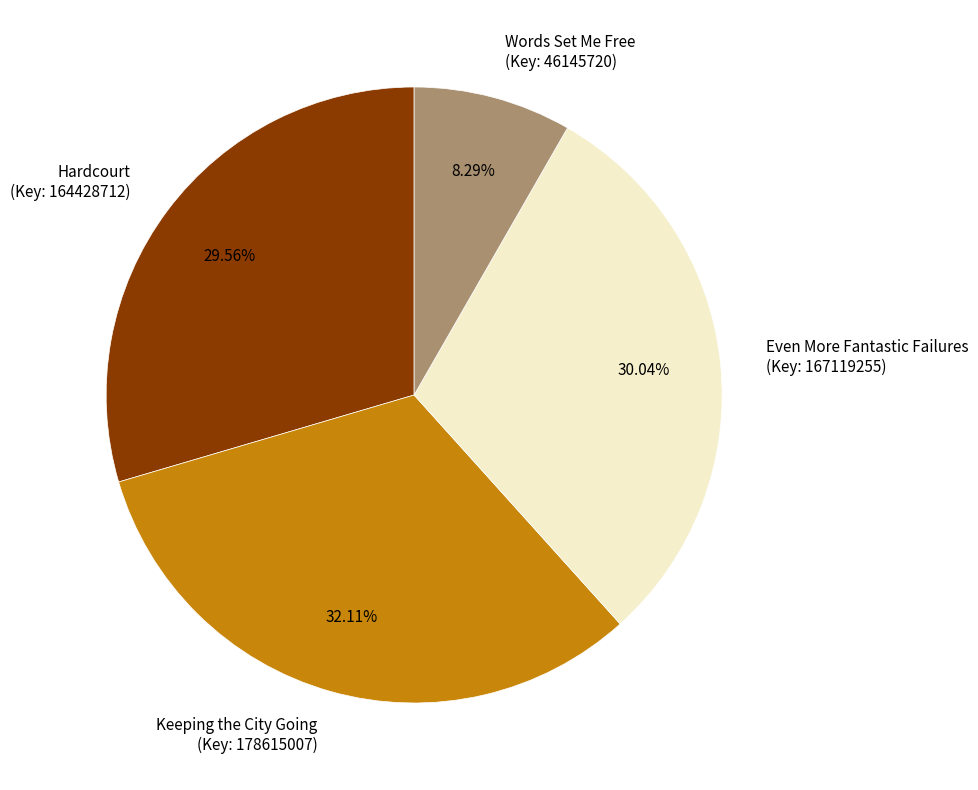

Approximately how many times larger is the value at Even More Fantastic Failures (Key: 167119255) compared to Words Set Me Free (Key: 46145720)?

3.6